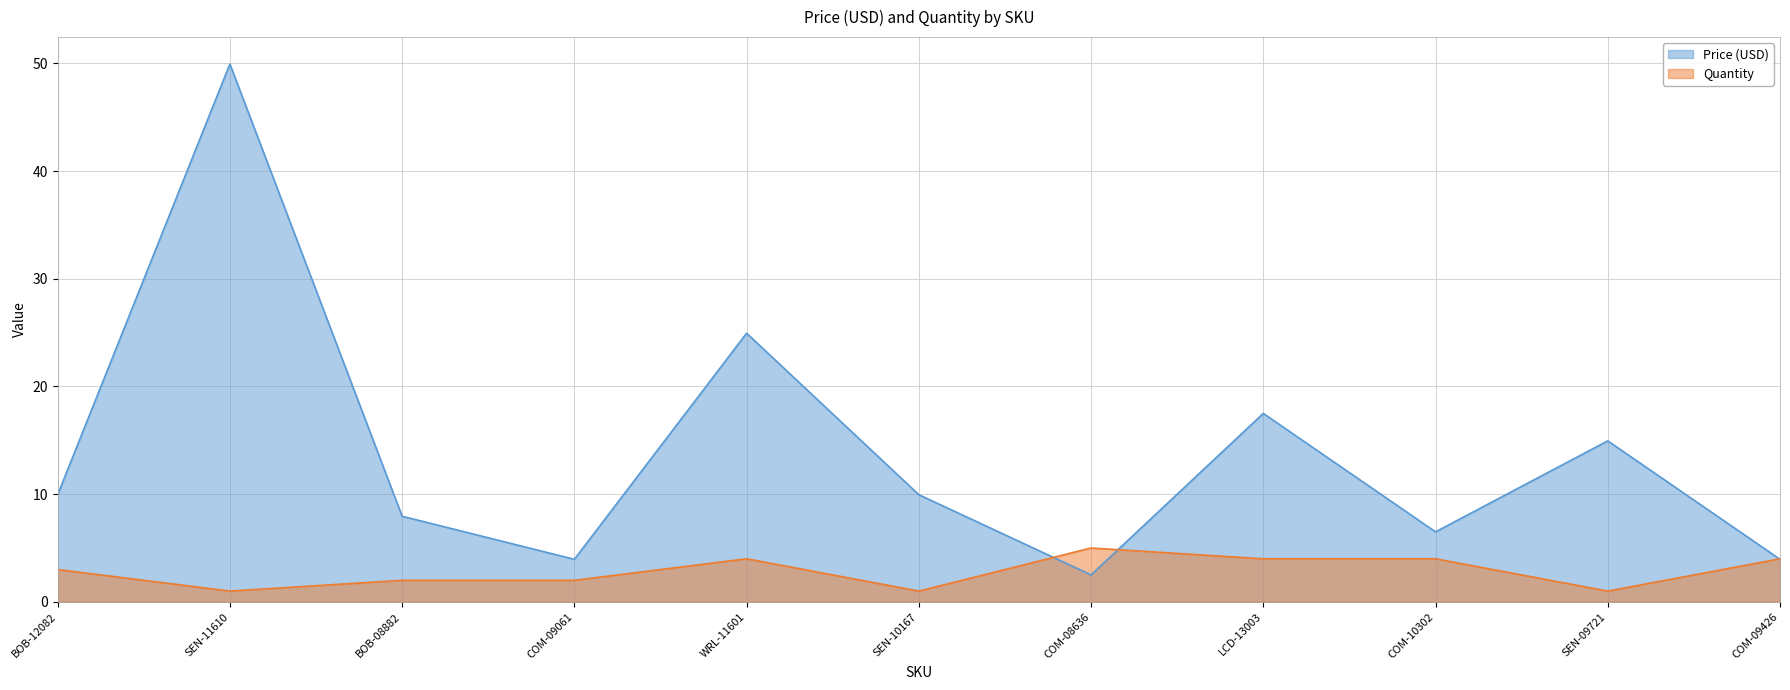

How many times do Quantity and Price (USD) cross each other?

3